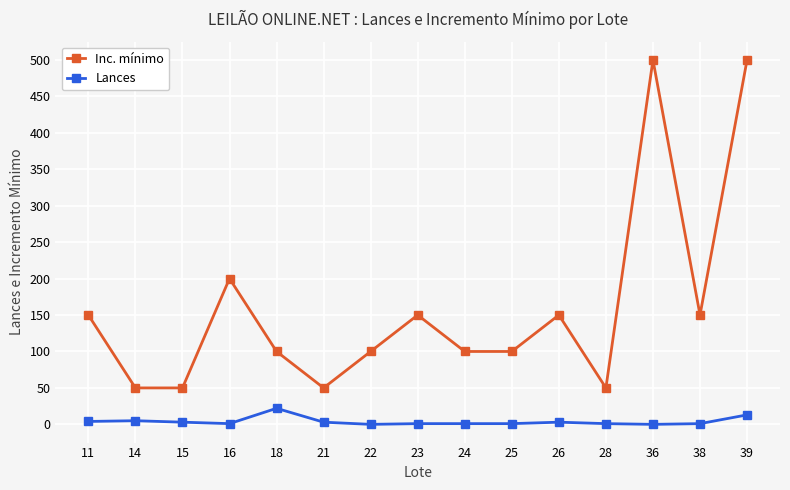

The value of Inc. mínimo at 18 is 52. True or false?

False